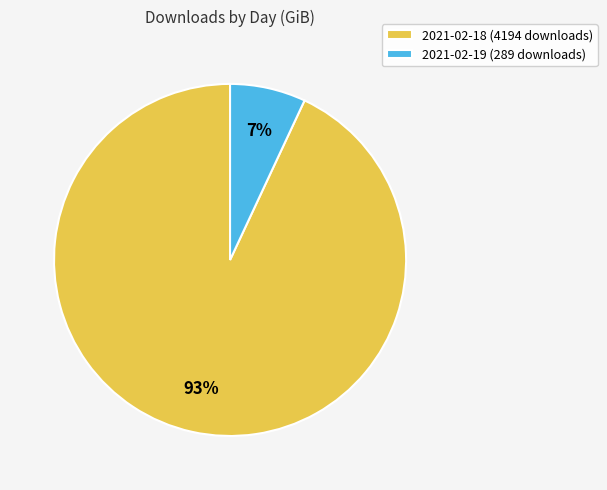

To the nearest percent, what portion does 2021-02-18 (4194 downloads) represent?

93%